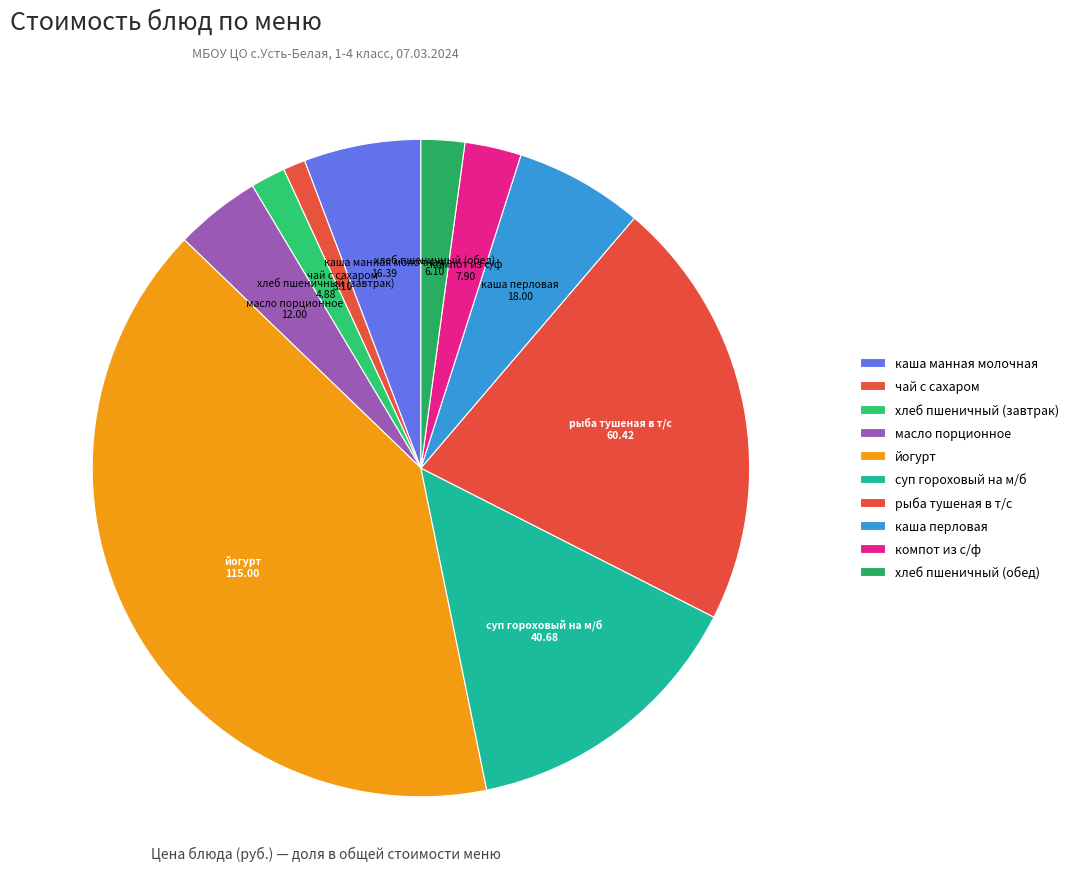

Which category has the smallest portion of the pie?

чай с сахаром